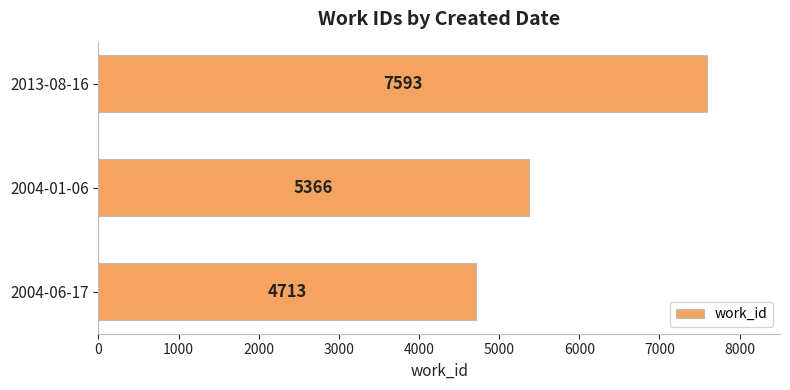

Count the number of data series in this chart.

1